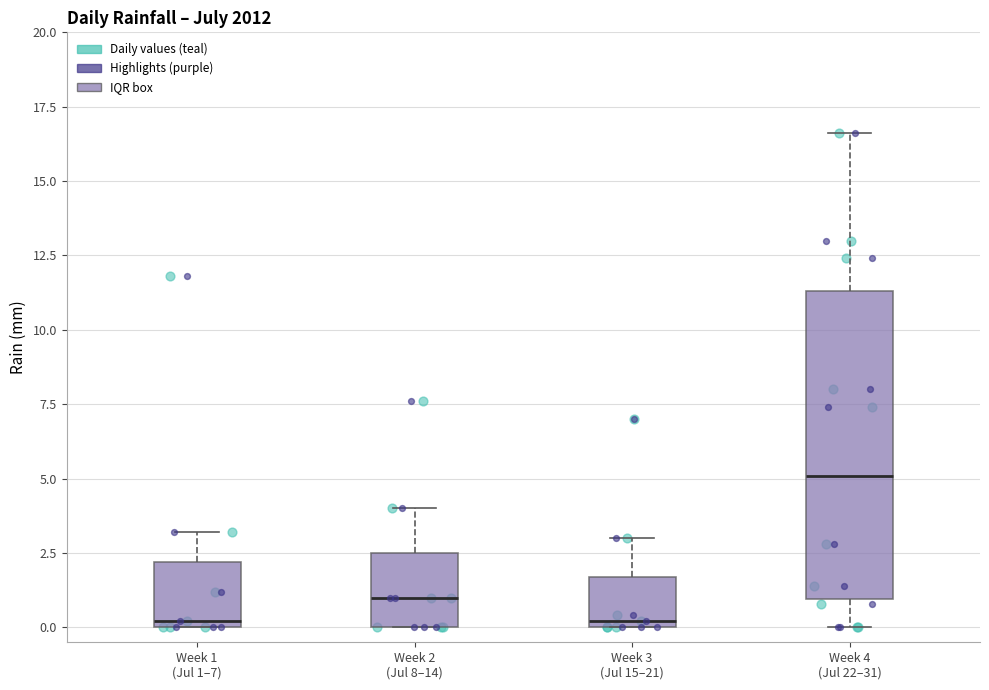

Comparing the boxes themselves (not the whiskers), which one is the tallest?

Week 4 (Jul 22–31)